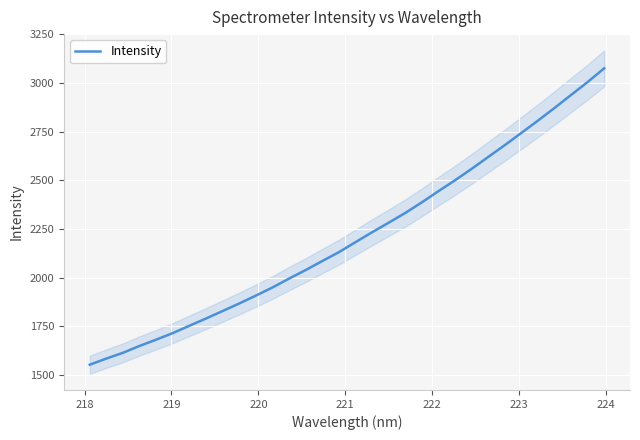

What is the highest value of the Intensity series?

3074.8